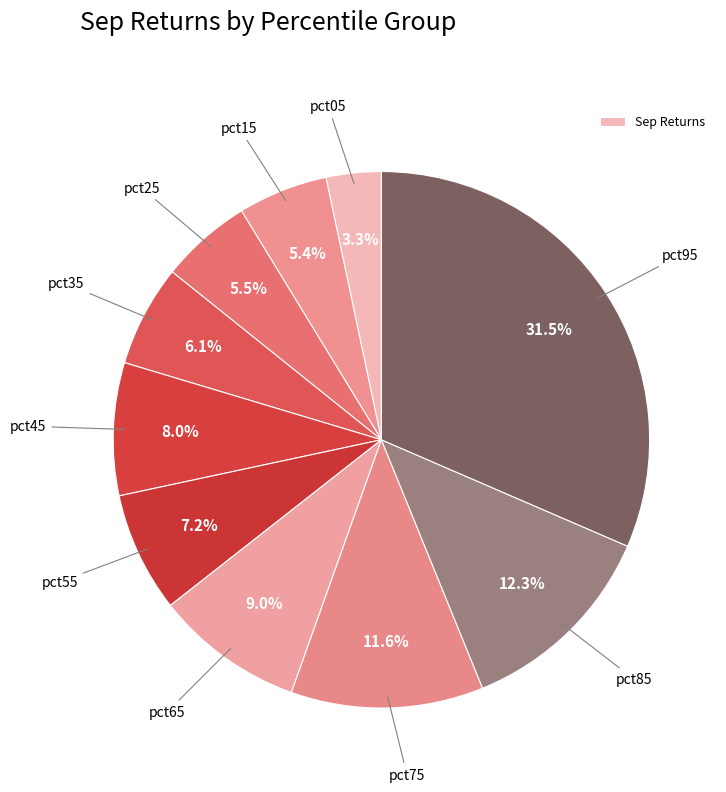

Rank the categories by value from highest to lowest.

pct95, pct85, pct75, pct65, pct45, pct55, pct35, pct25, pct15, pct05